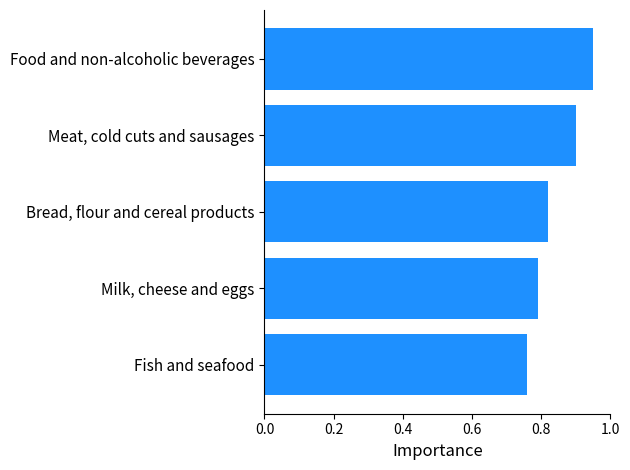

What is the sum of all values?

4.2